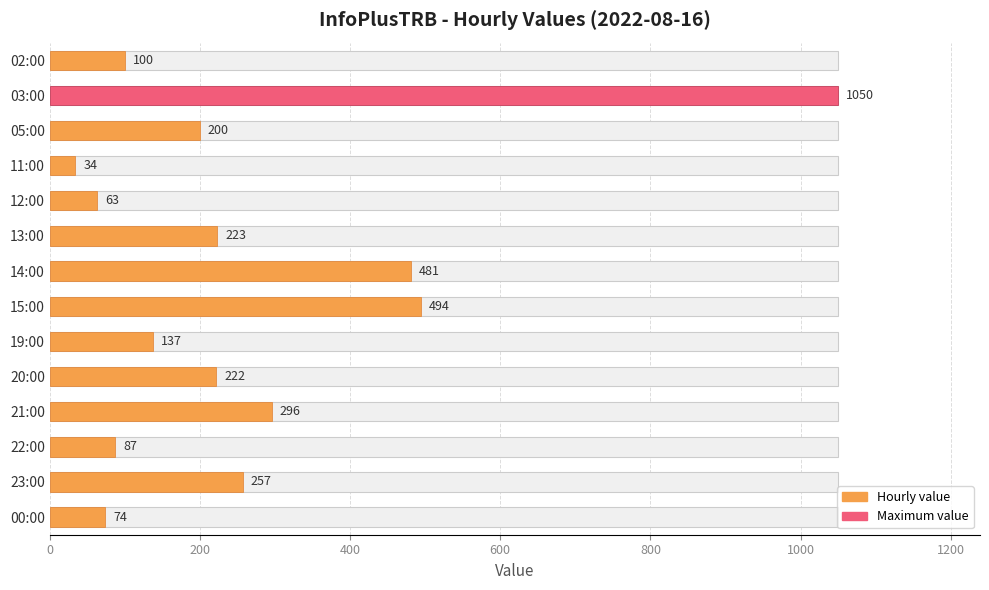

The value at 23:00 is 59. True or false?

False